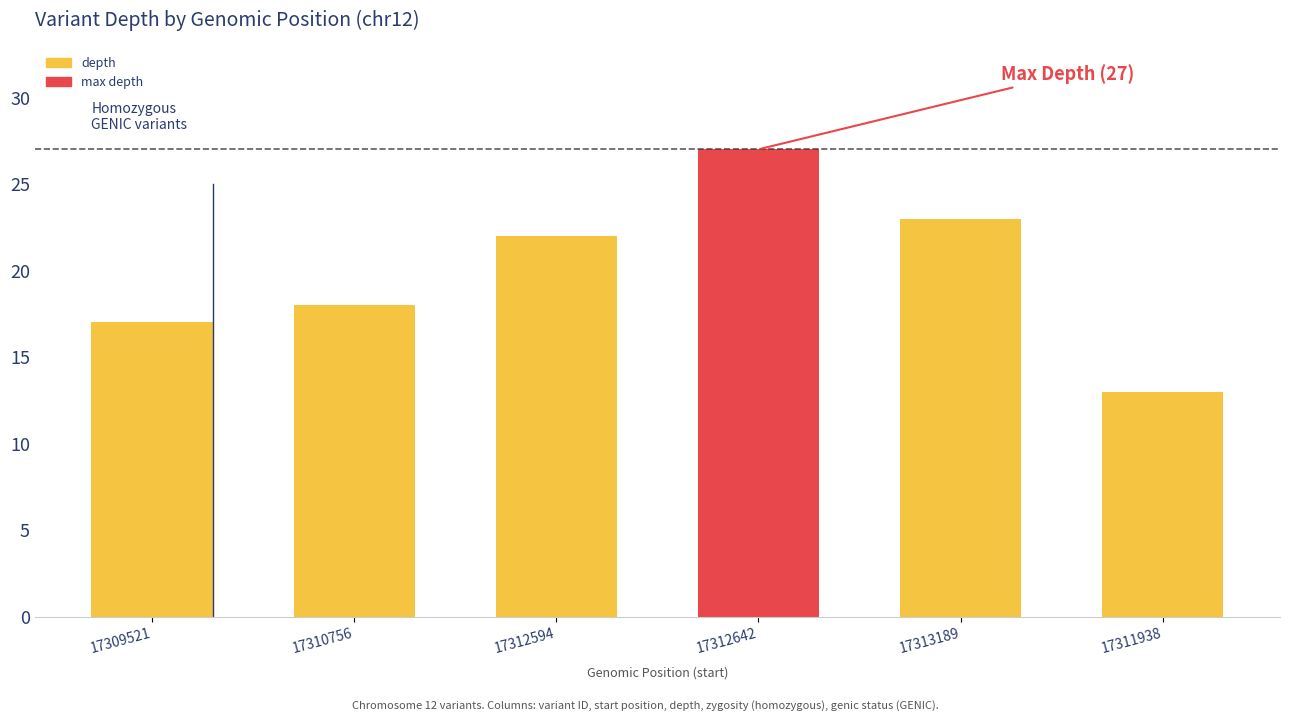

Between 17312594 and 17309521, which is larger?

17312594